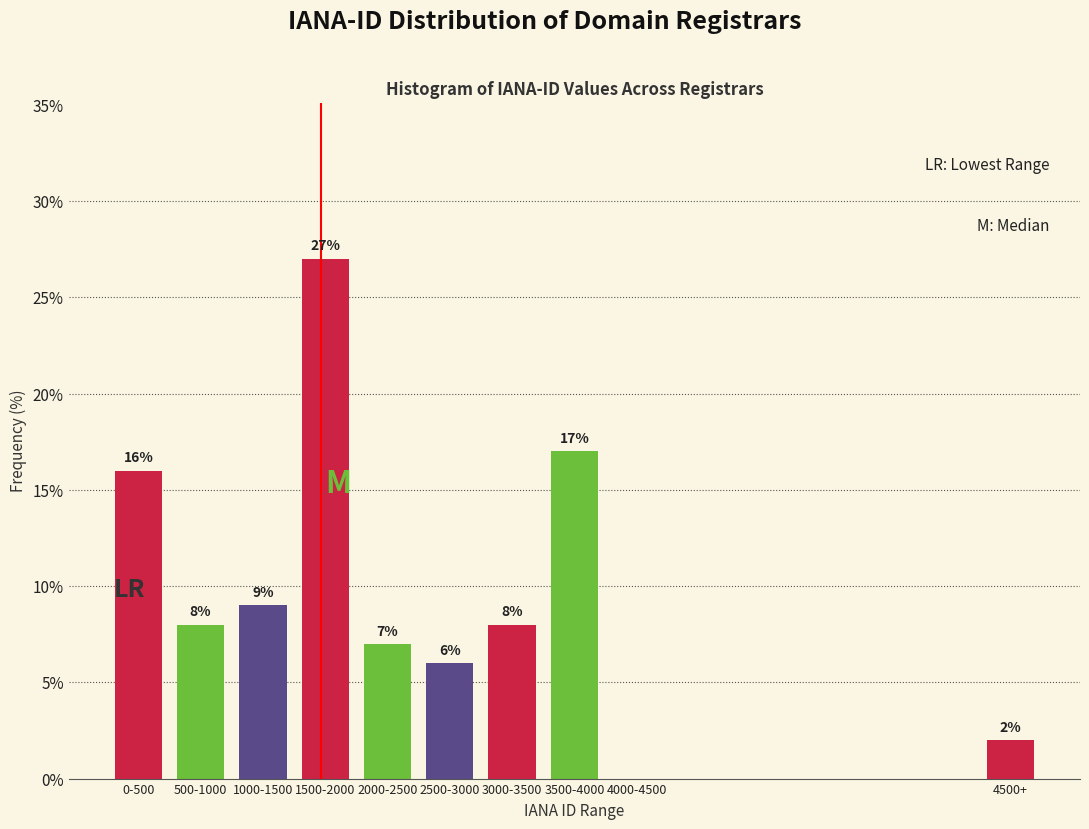

Reading left to right, what are all the values shown in this chart?

0-500=16.0	500-1000=8.0	1000-1500=9.0	1500-2000=27.0	2000-2500=7.0	2500-3000=6.0	3000-3500=8.0	3500-4000=17.0	4000-4500=0.0	4500+=2.0